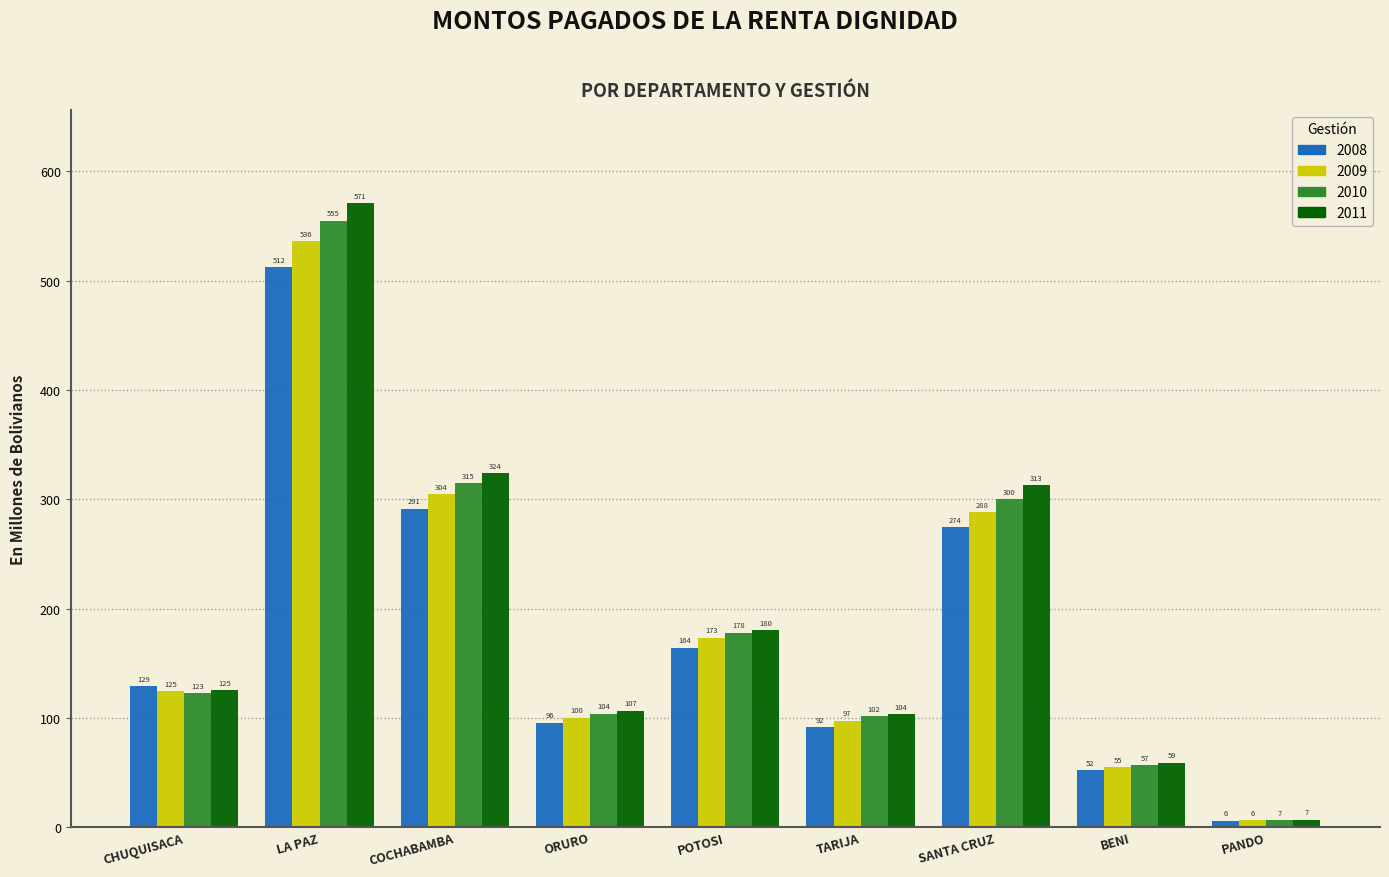

The value of 2009 at ORURO is 100.2. True or false?

True